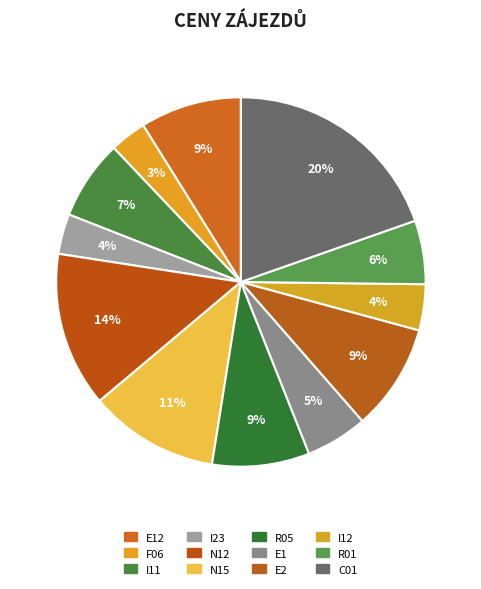

Count the number of slices in the pie.

12